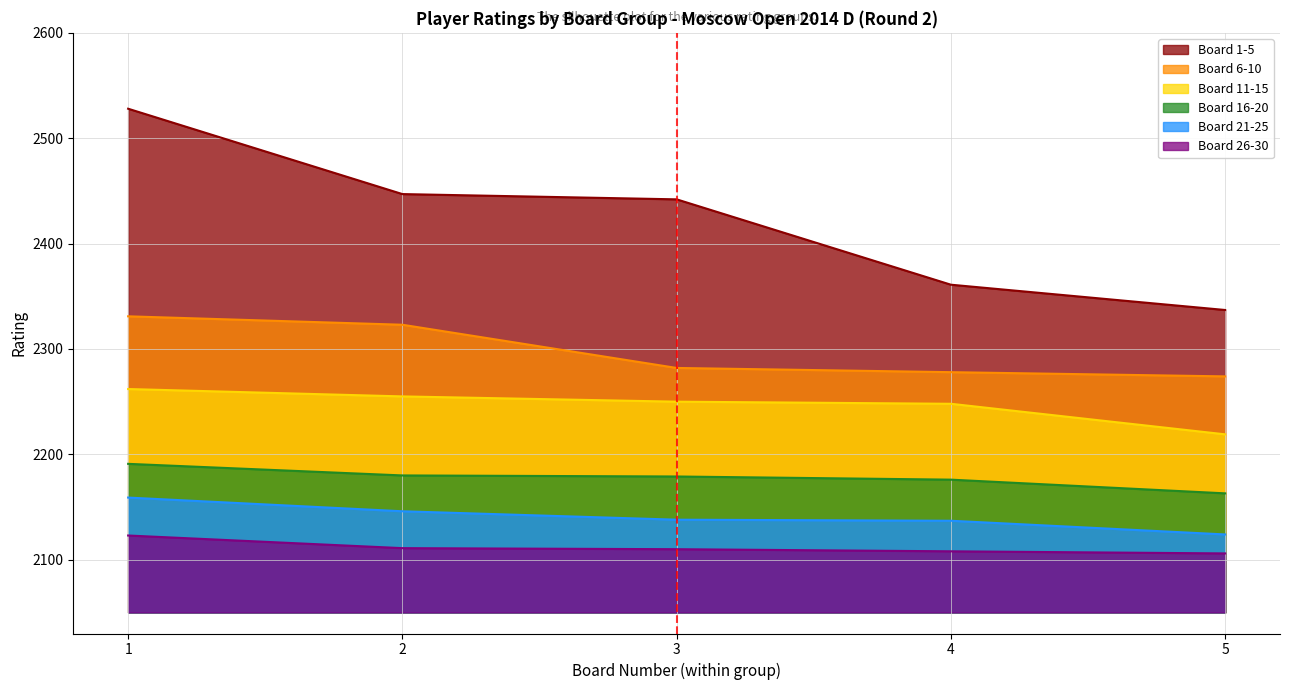

Is it true that Board 1-5 equals 2337 at 5?

True